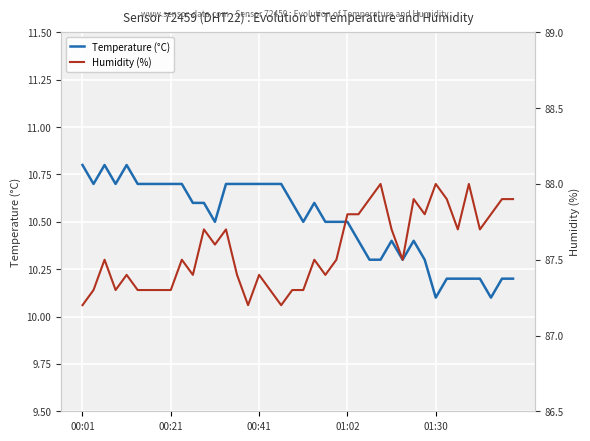

What is the lowest value of the Temperature (°C) series?

10.1